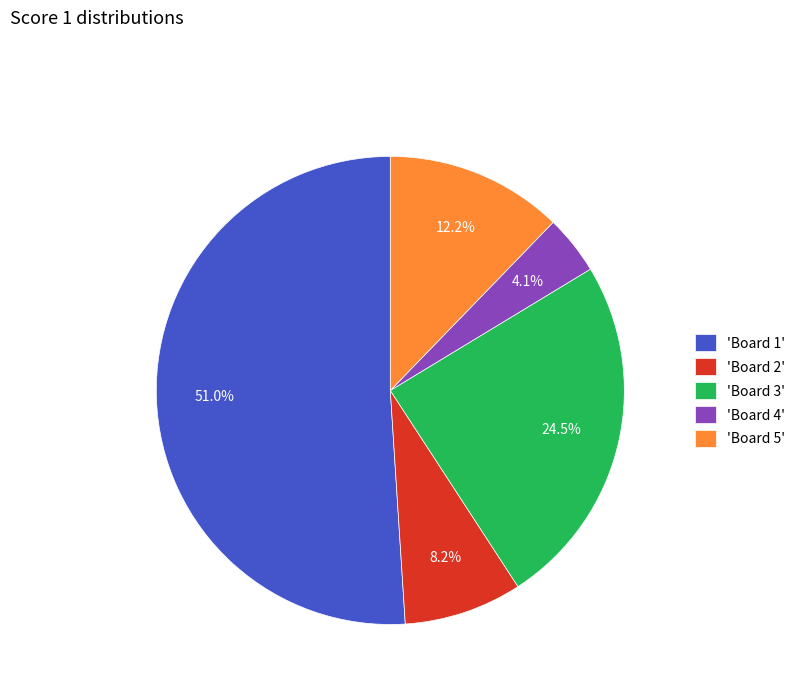

What portion of the pie excludes 'Board 4'?

95.9%